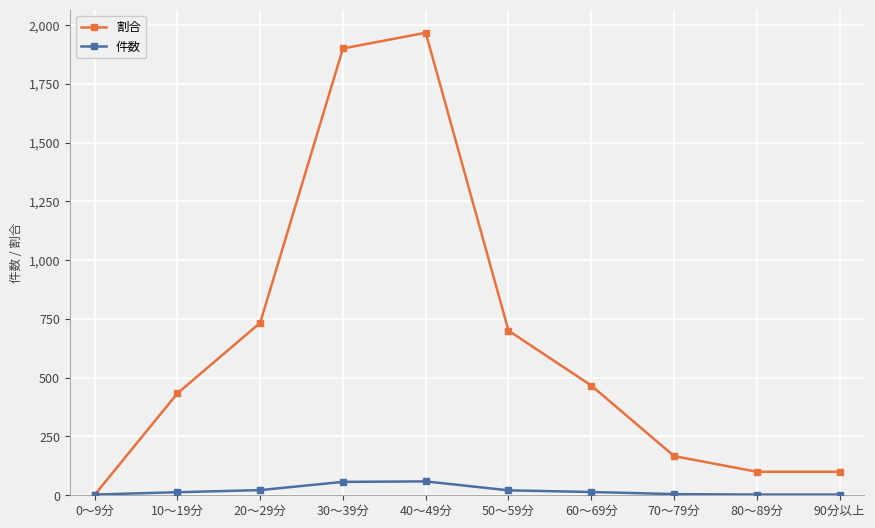

What is the label of the 10th point from the left?

90分以上